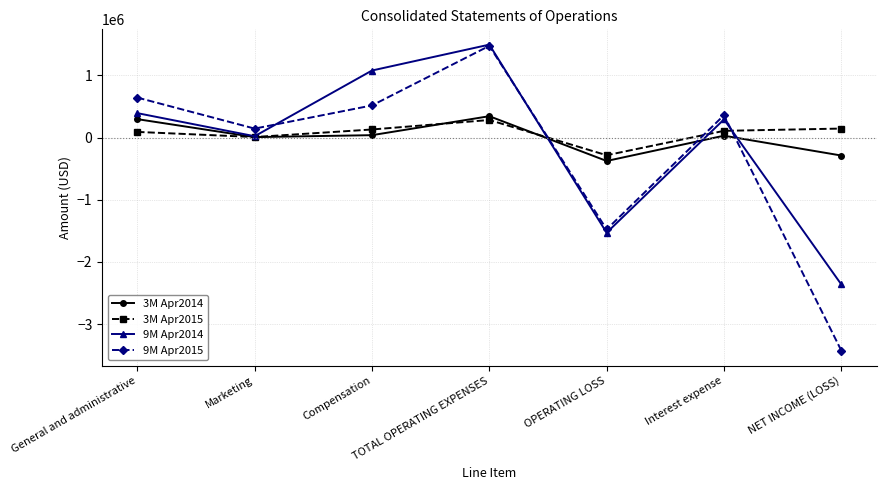

List the labels in order of 9M Apr2015 value, smallest first.

NET INCOME (LOSS), OPERATING LOSS, Marketing, Interest expense, Compensation, General and administrative, TOTAL OPERATING EXPENSES